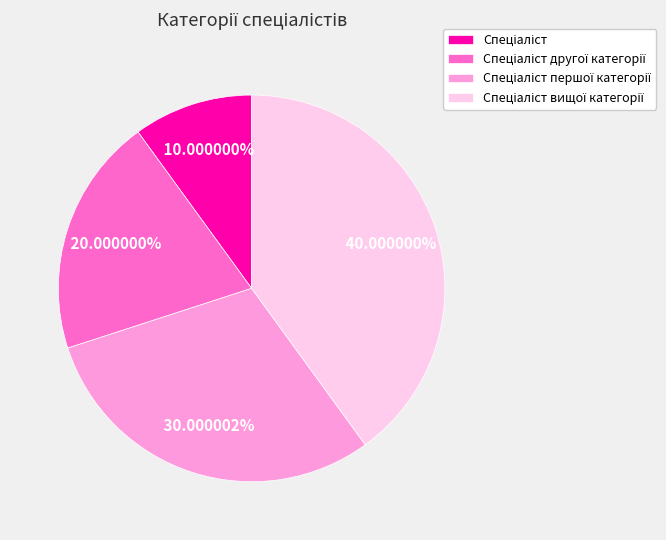

How many segments does this pie chart have?

4